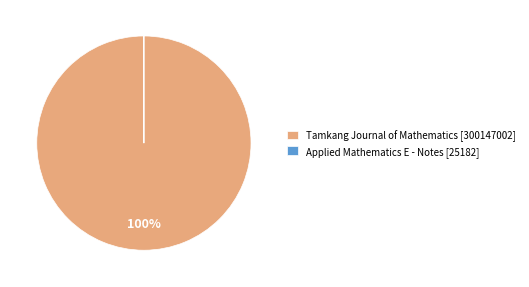

To the nearest percent, what is the average slice percentage?

50%